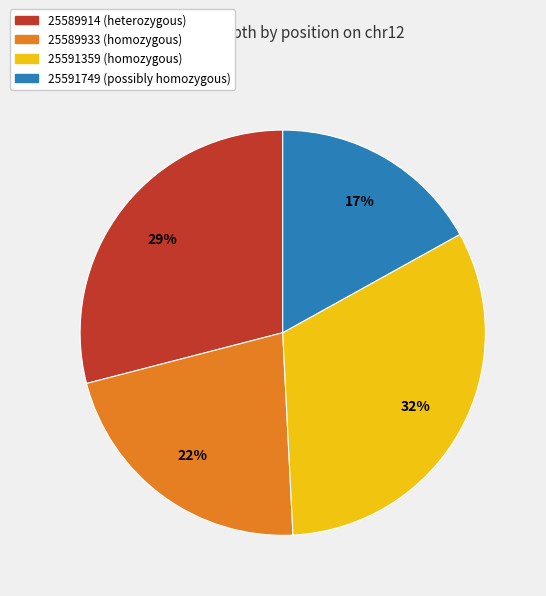

How many segments does this pie chart have?

4